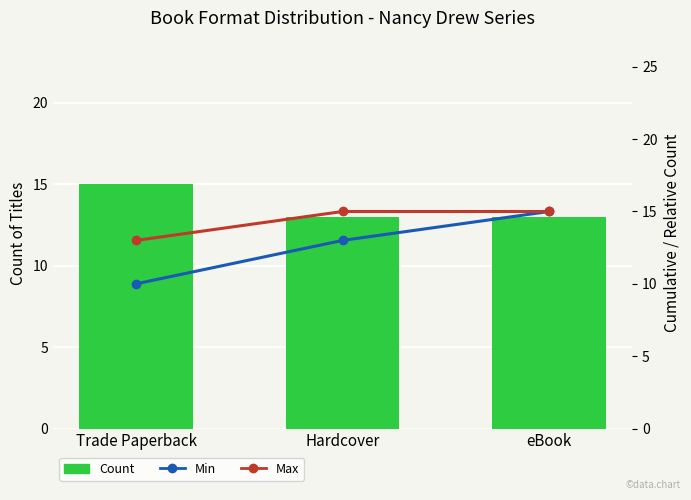

Is it true that Min equals 10 at Trade Paperback?

True